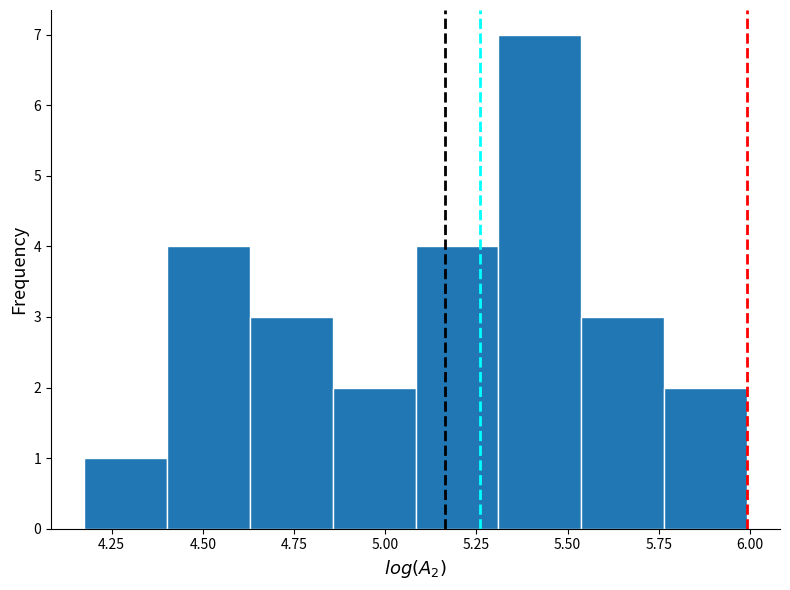

Reading left to right, list every bar in this chart as the range it spans on the x-axis followed by its height. Neither the bar edges nor the heights are printed on the chart, so give them approximately, as read against the axes.

4.15 to 4.40: 1
4.40 to 4.65: 4
4.65 to 4.85: 3
4.85 to 5.10: 2
5.10 to 5.30: 4
5.30 to 5.55: 7
5.55 to 5.75: 3
5.75 to 6.00: 2